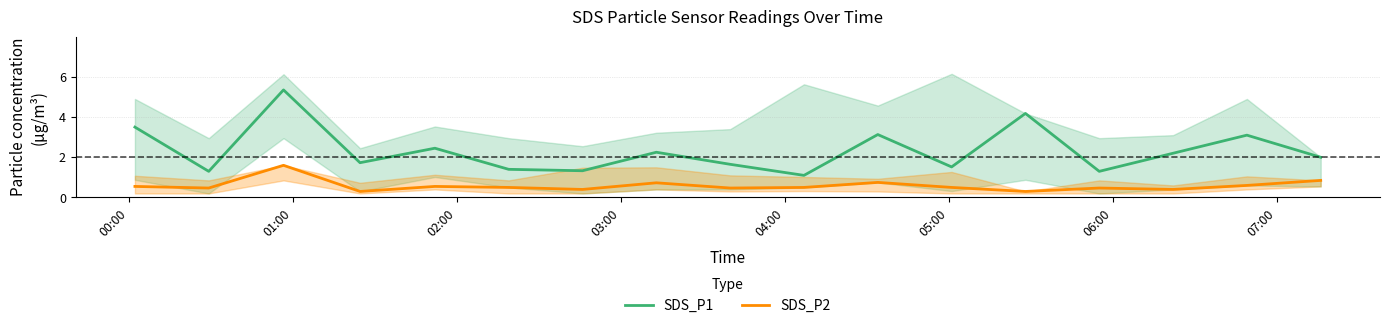

True or false: SDS_P2 and SDS_P1 intersect in this chart.

False